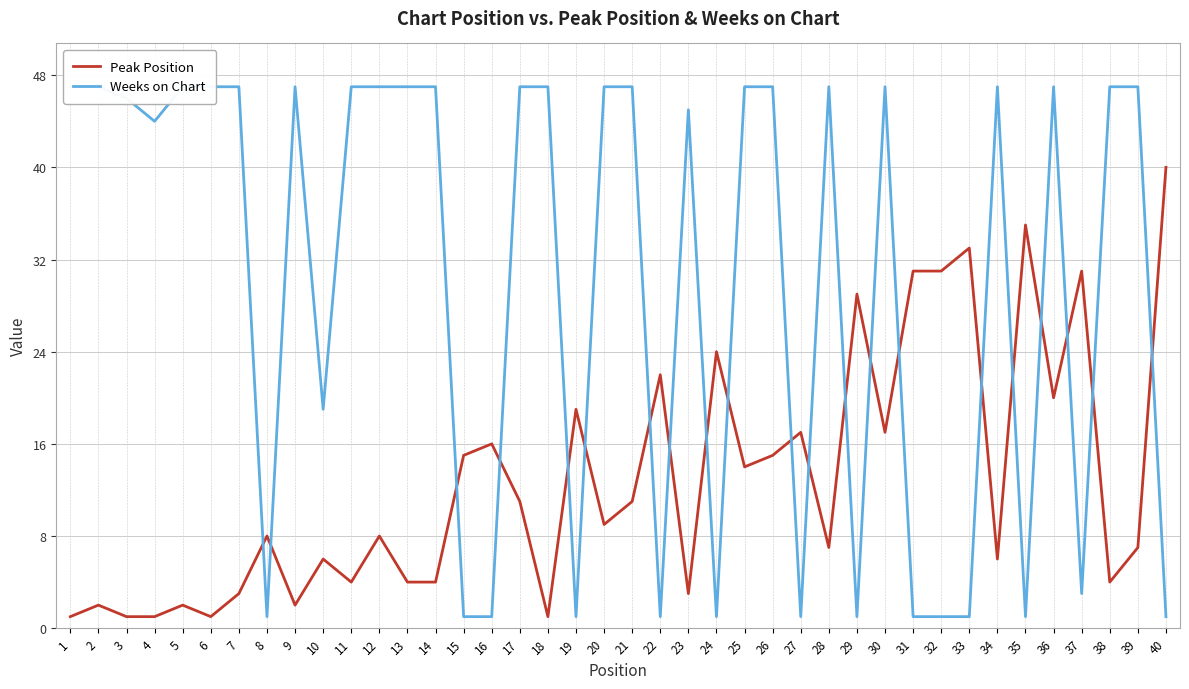

Is this an area chart (filled region under the line)?

No